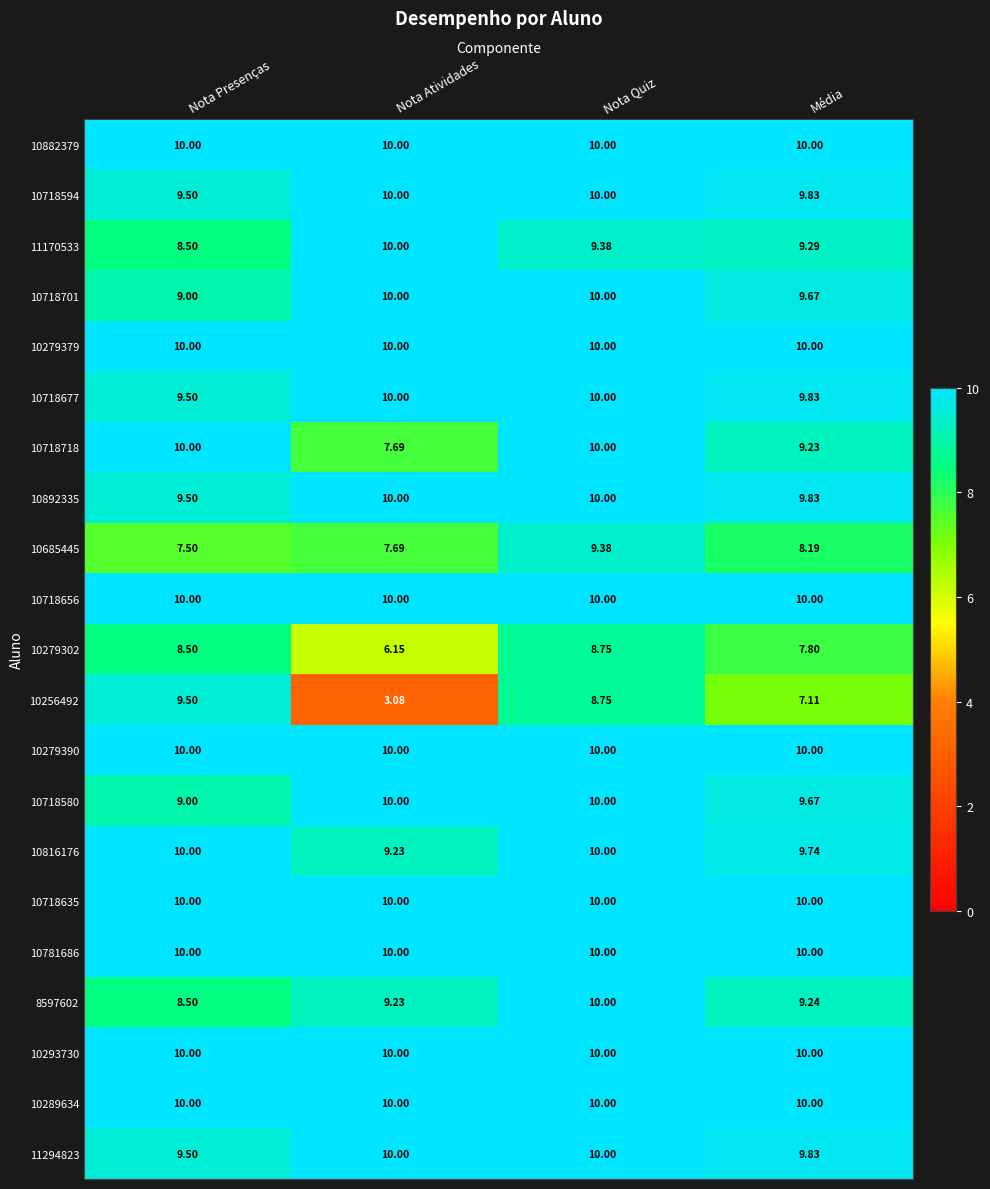

At which category is the sum across all series the highest?

Nota Quiz